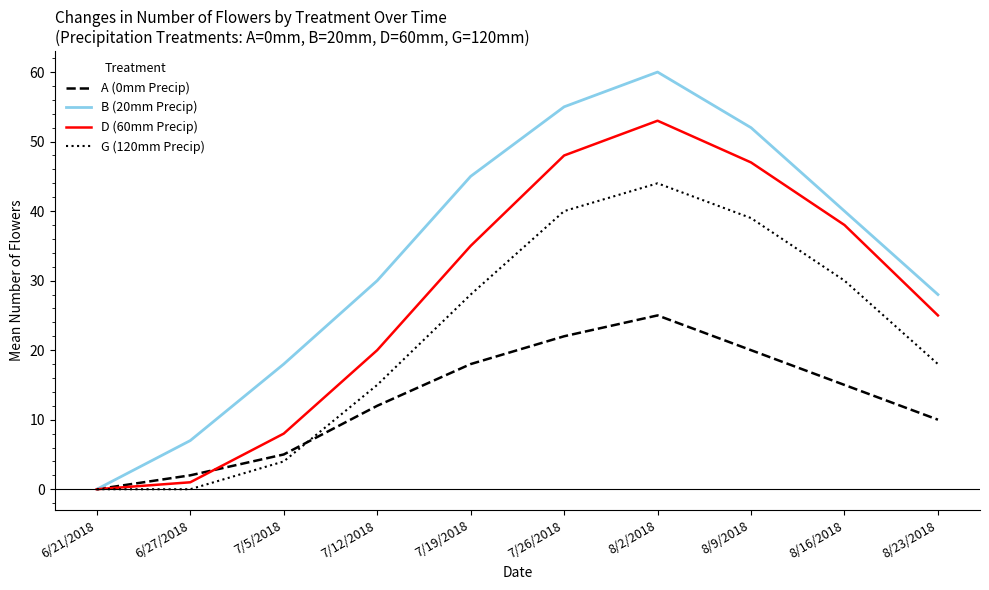

How many positive values does the A (0mm Precip) series have?

9